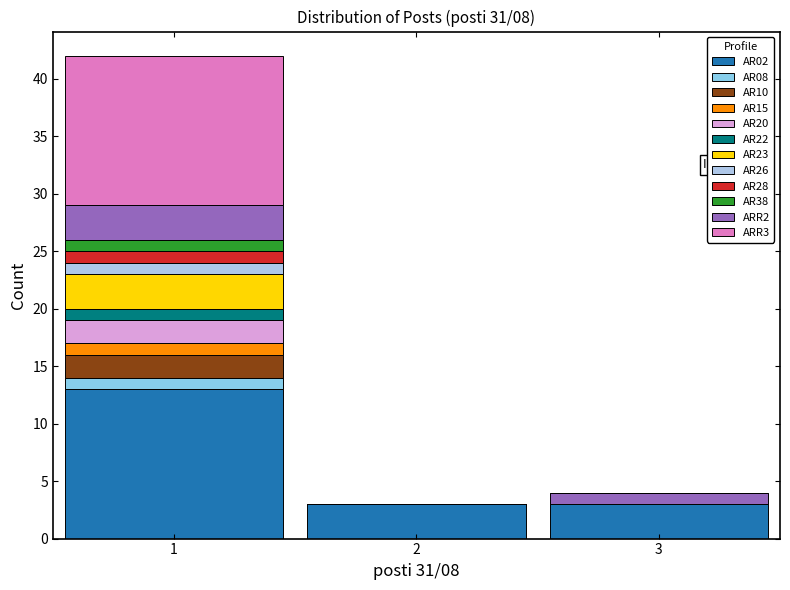

Which range on the x-axis has the tallest stacked bar (by total height)?

0.5 to 1.5